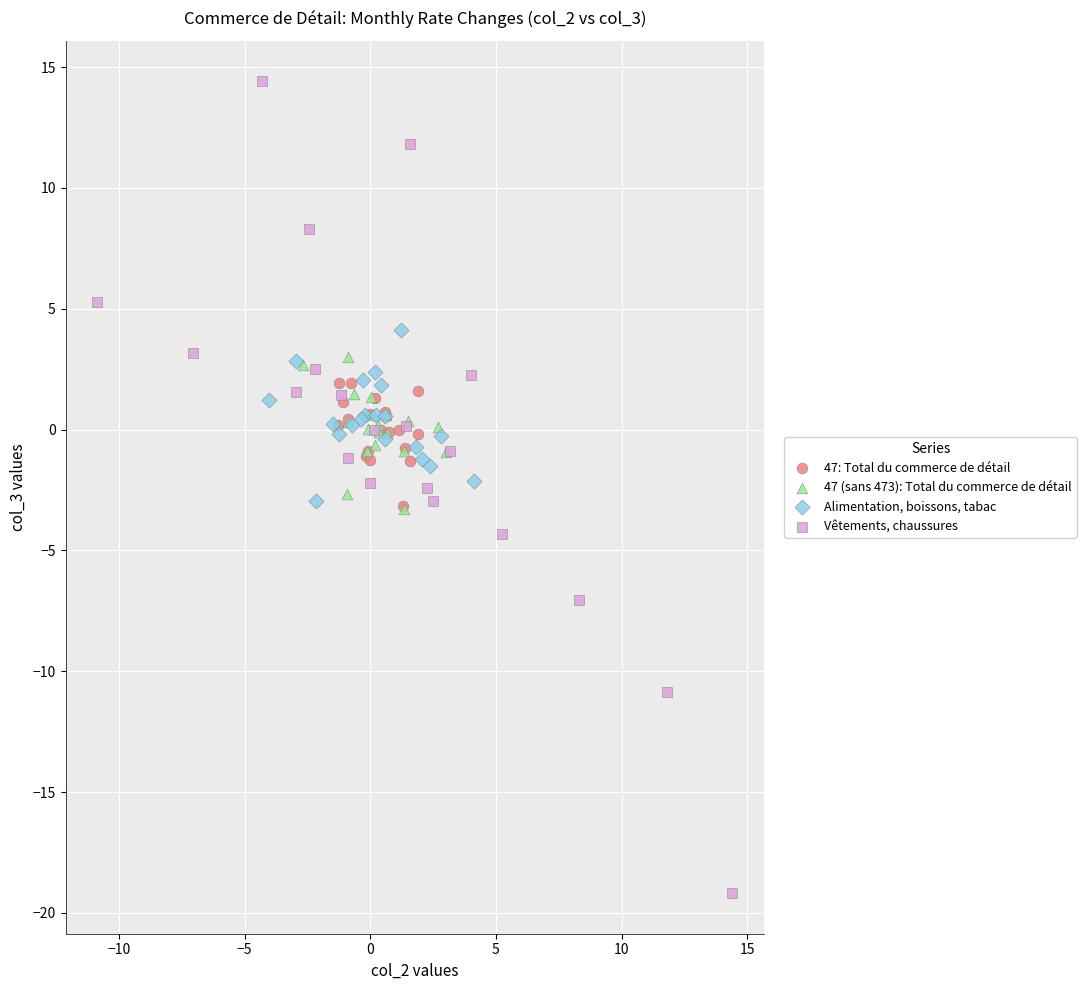

Which series has the largest Y range (max minus min)?

Vêtements, chaussures